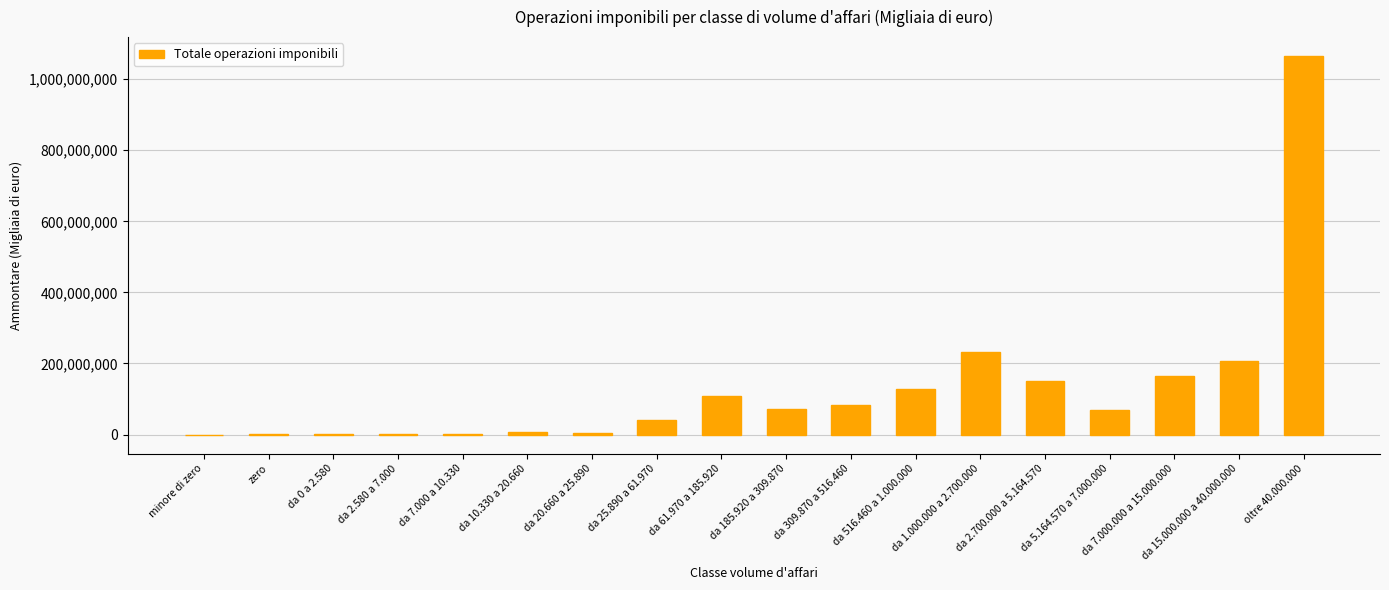

Is it true that the value at da 15.000.000 a 40.000.000 is 205888083?

True